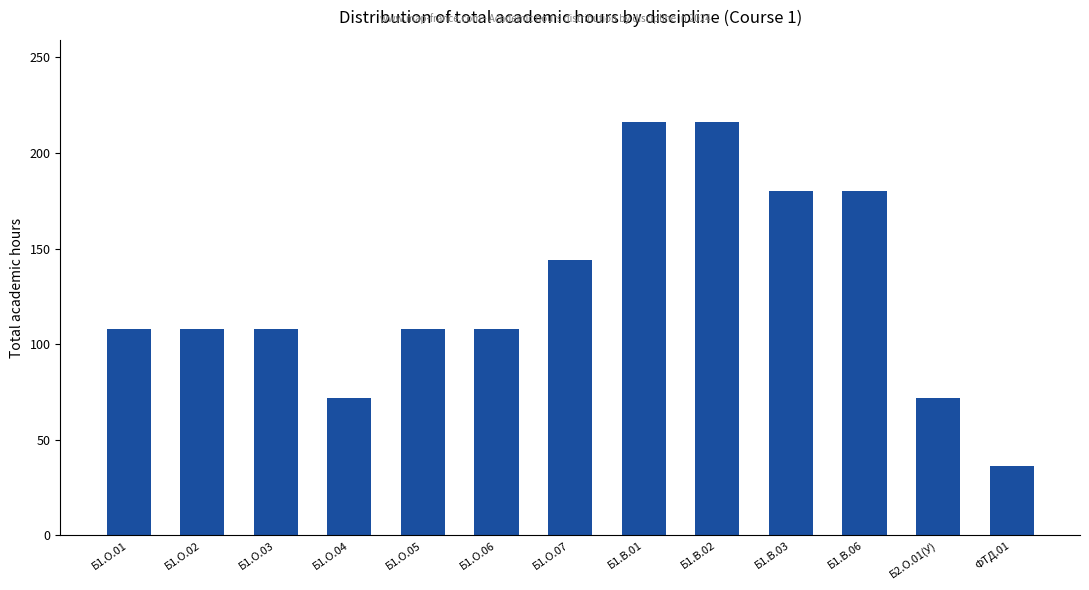

True or false: the data shows 108 at Б1.О.01.

True